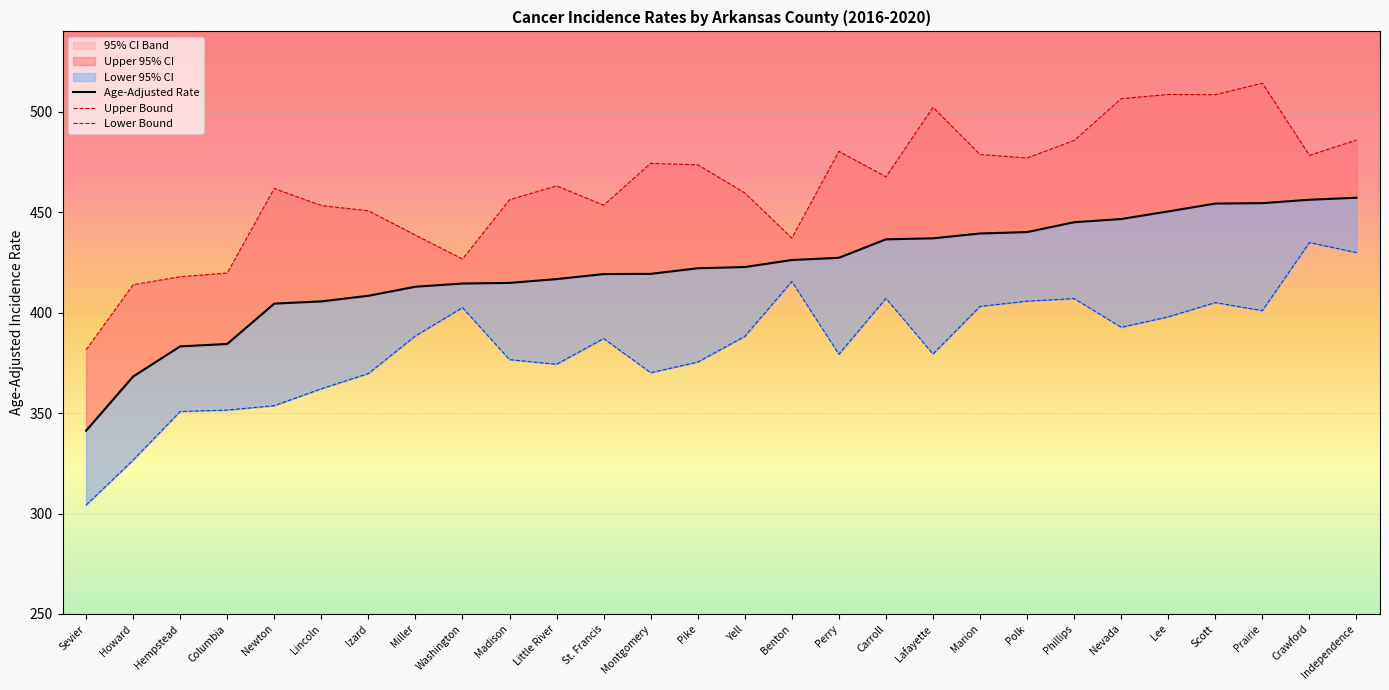

List the series in order of their overall mean, lowest first.

Lower Bound, Age-Adjusted Rate, Upper Bound